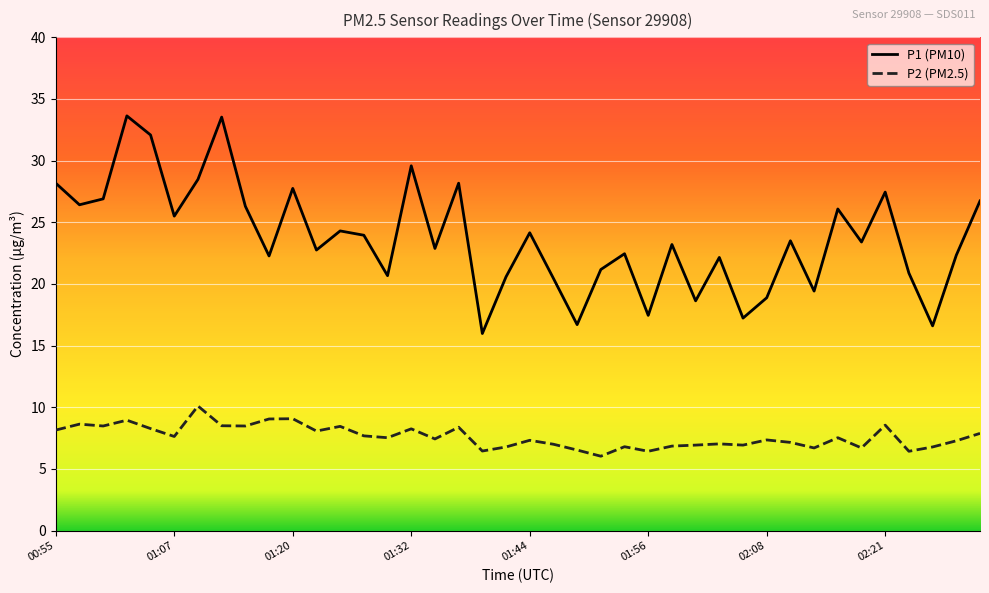

Which series has the largest total across all categories?

P1 (PM10)